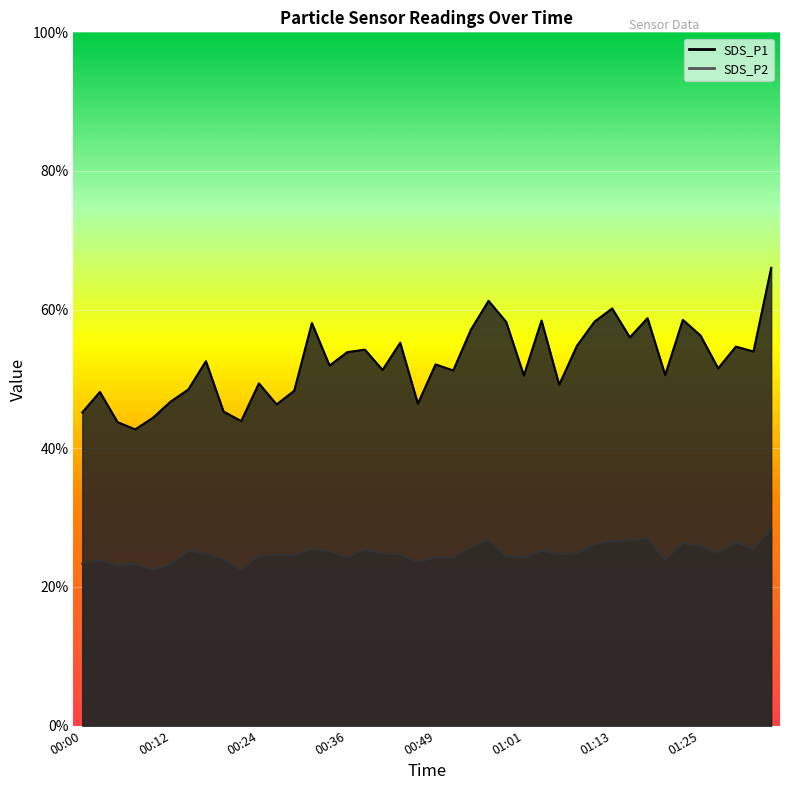

How many lines are shown in the chart?

2